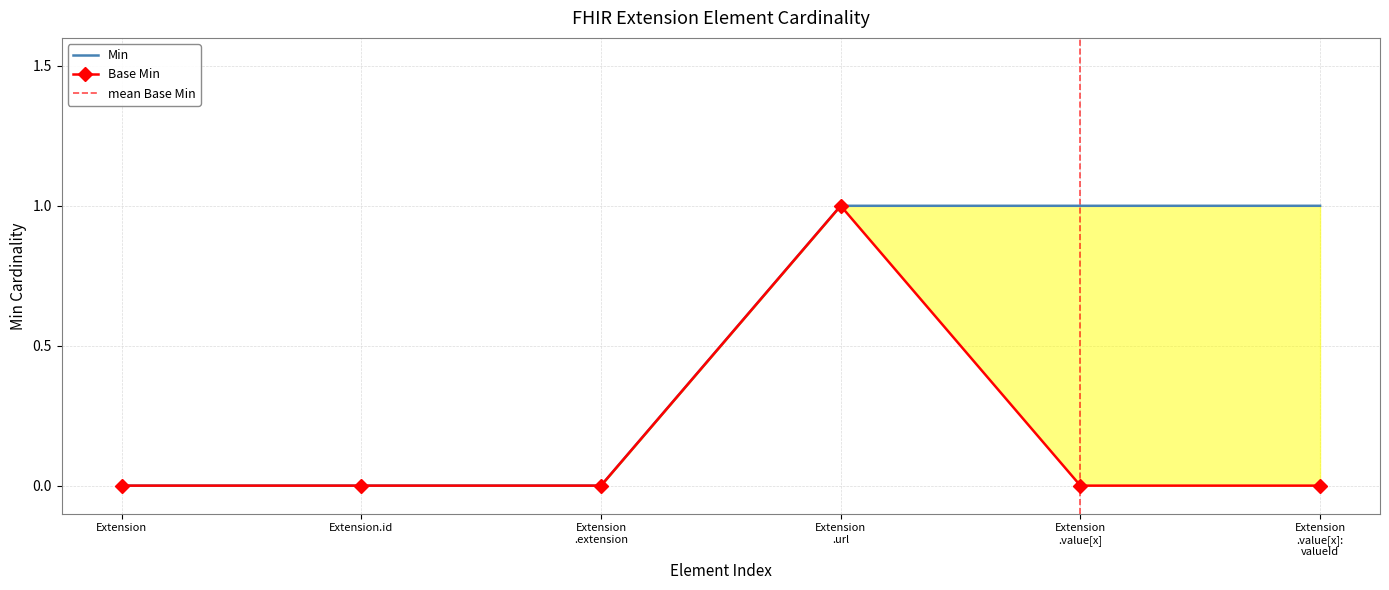

How many lines are shown in the chart?

2